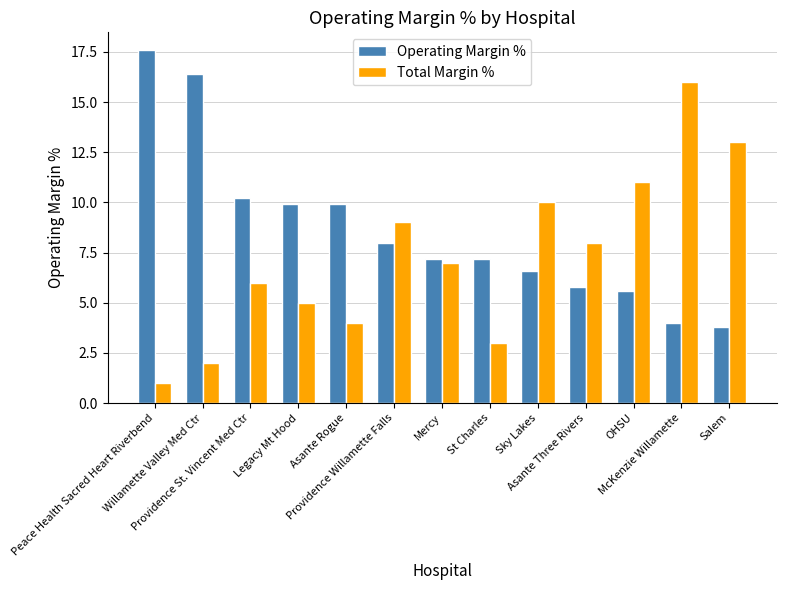

Rank the series by their average value, from lowest to highest.

Total Margin %, Operating Margin %